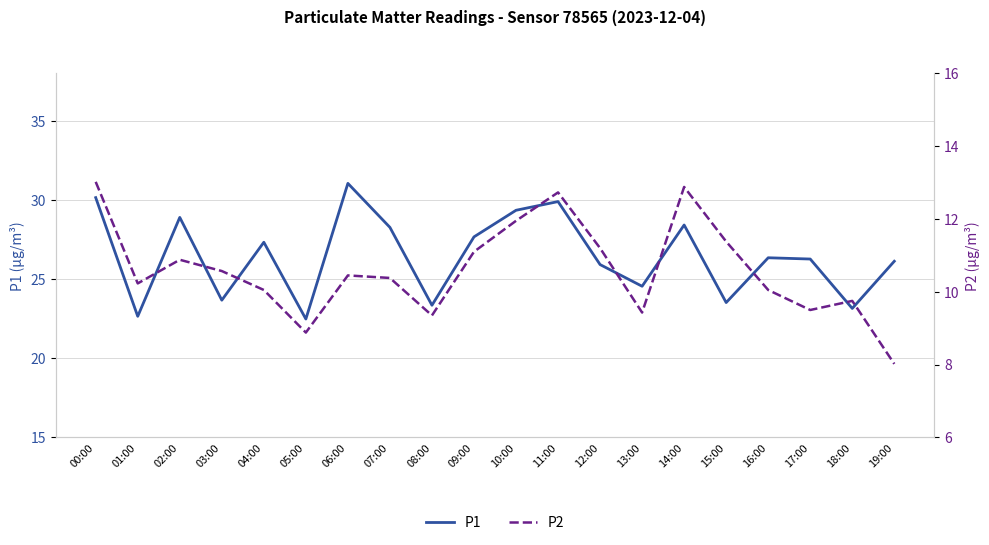

How many lines are shown in the chart?

2